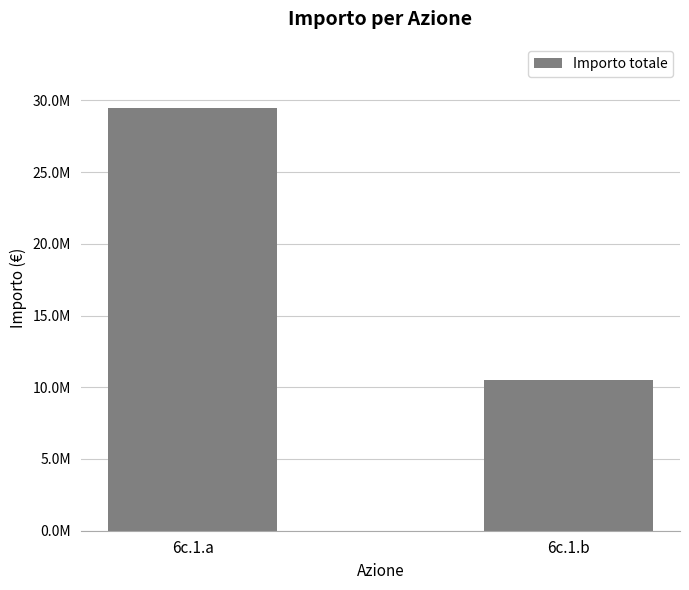

Does the chart contain any negative values?

No